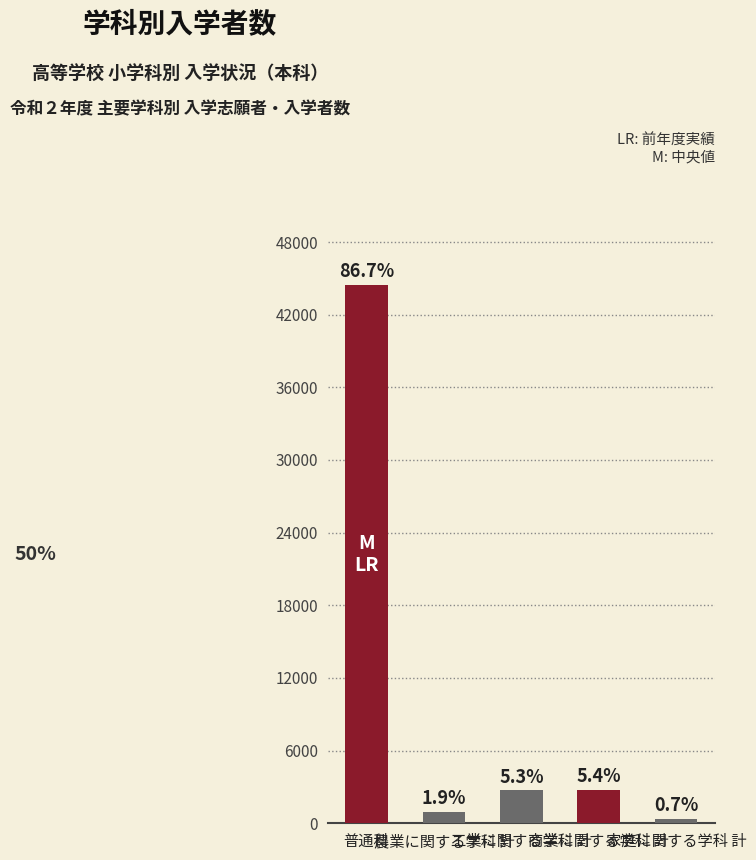

Are the bars horizontal?

No